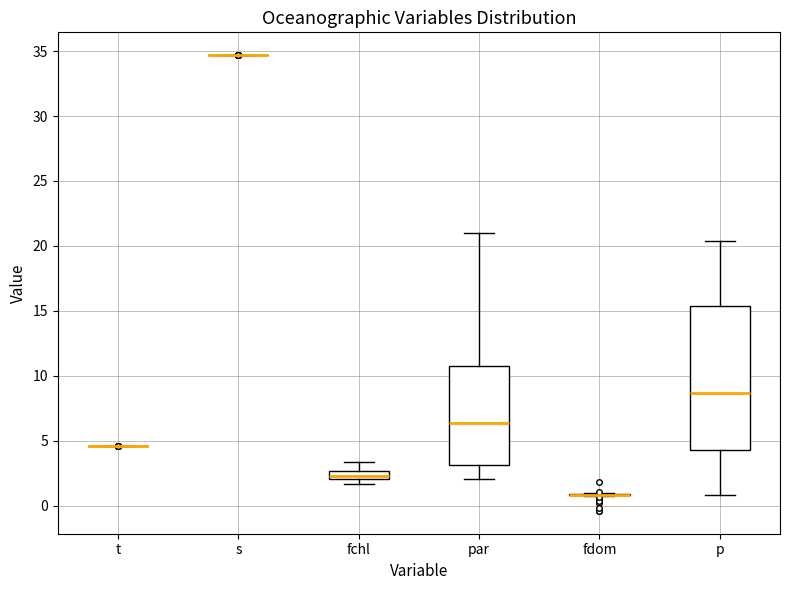

Where does the upper whisker of the box for par end on the y-axis? The values are not printed on the chart, so give them approximately, as read against the axis.

21.0